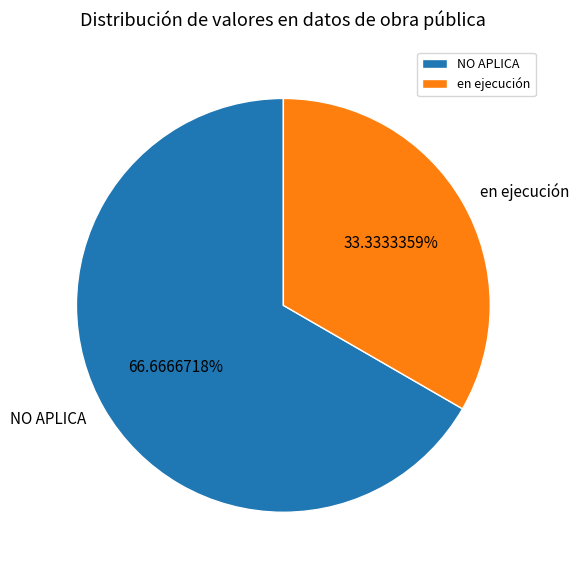

What is the largest slice in the pie chart?

NO APLICA